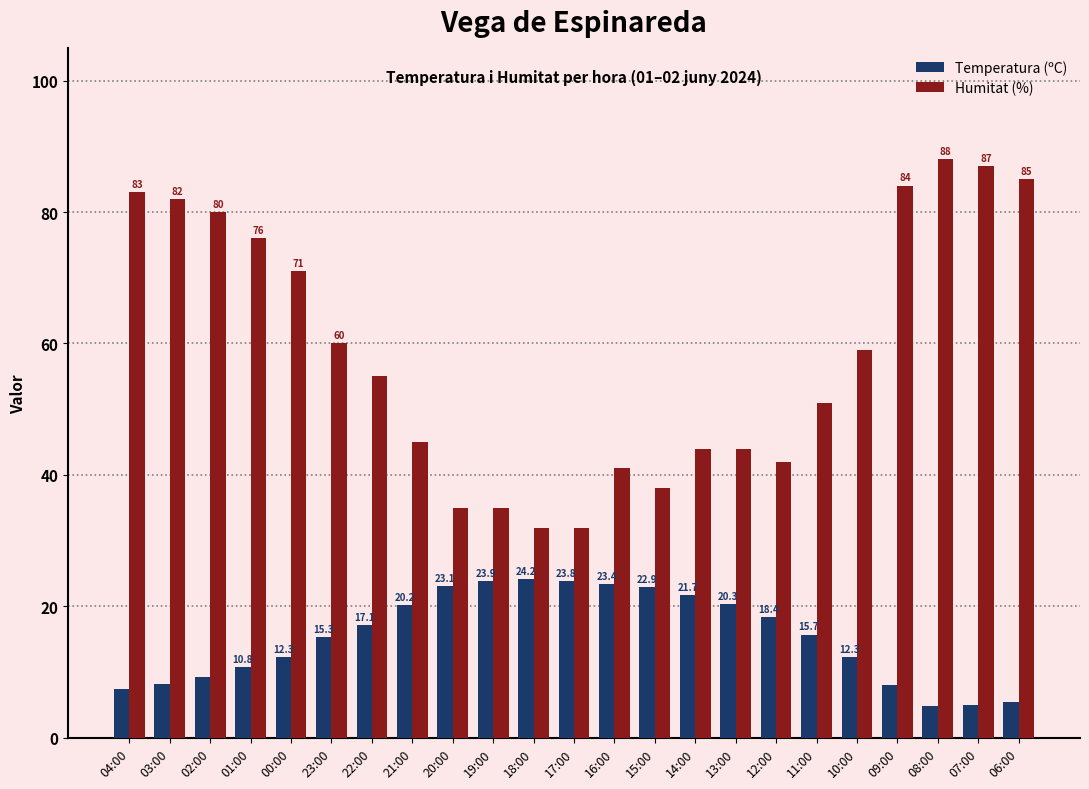

At how many categories does at least one series exceed 75?

8